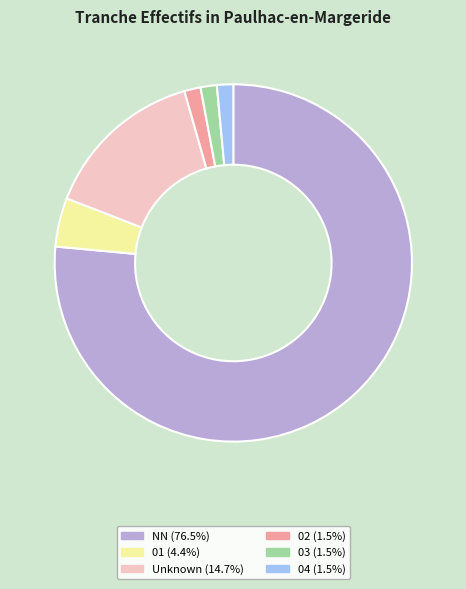

Does NN (76.5%) account for over 50% of the chart?

Yes